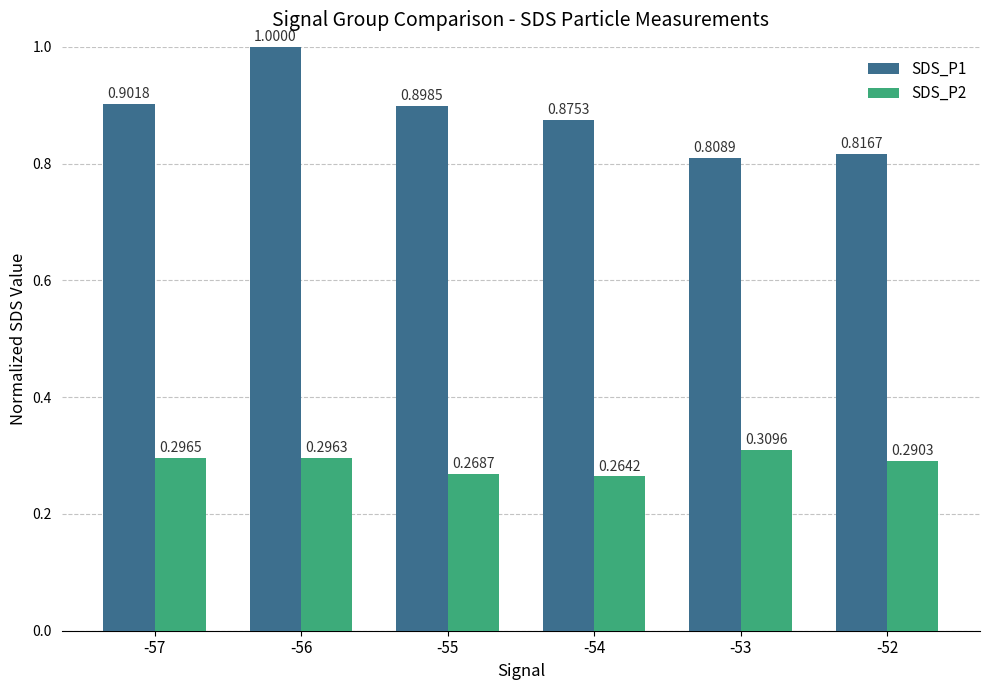

The value of SDS_P2 at -56 is 0.5. True or false?

False